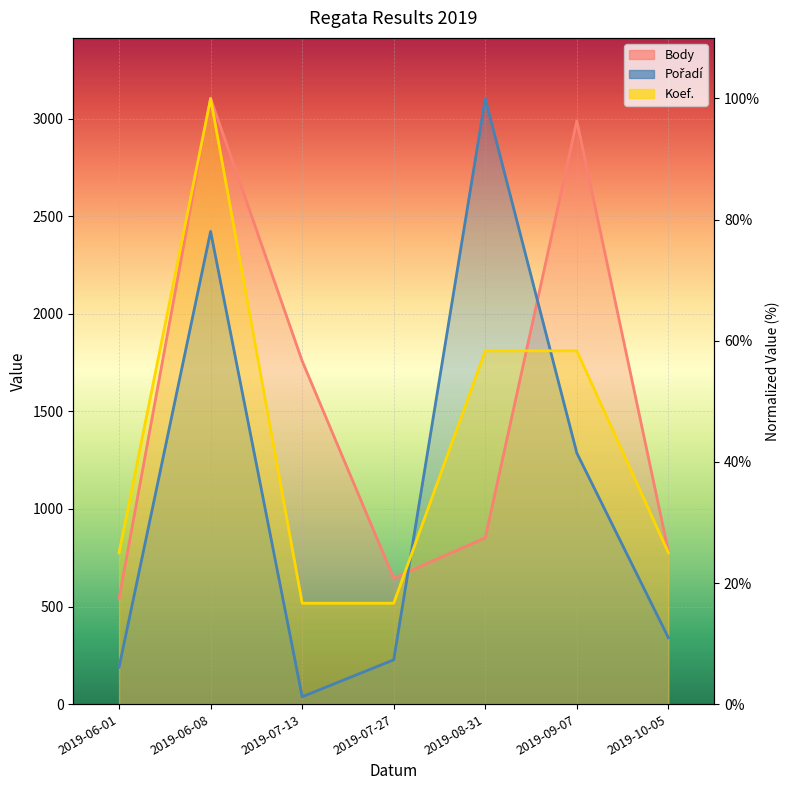

What value does the Pořadí series have at 2019-06-08?

78.0